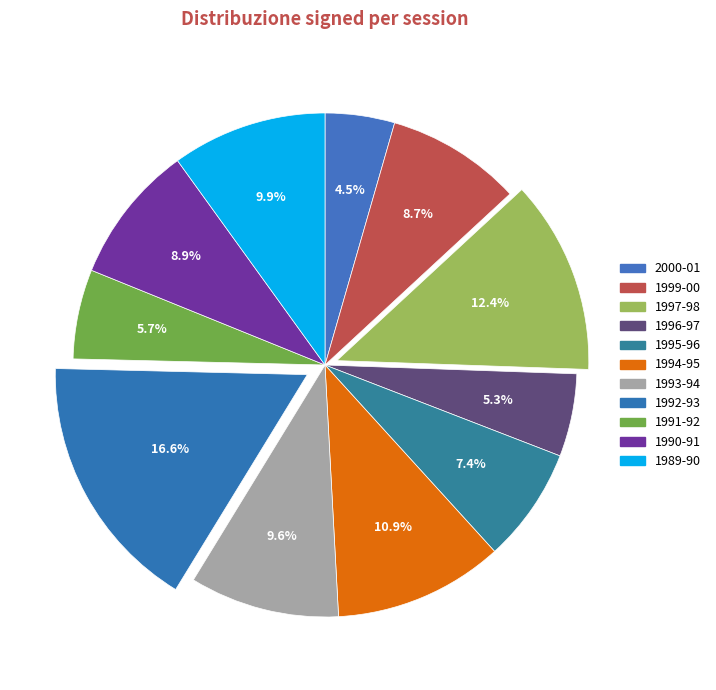

Is 1993-94 the majority of the pie?

No